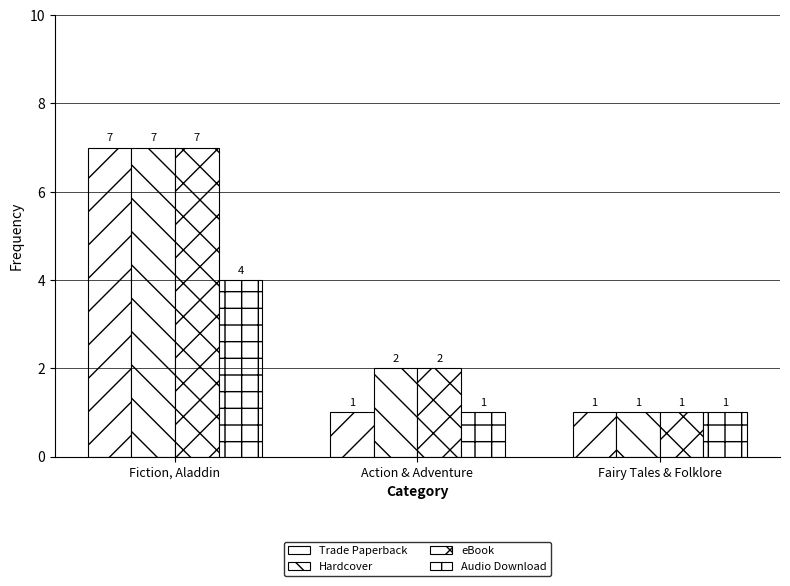

What is the difference between the maximum and second lowest values in the Trade Paperback series?

6